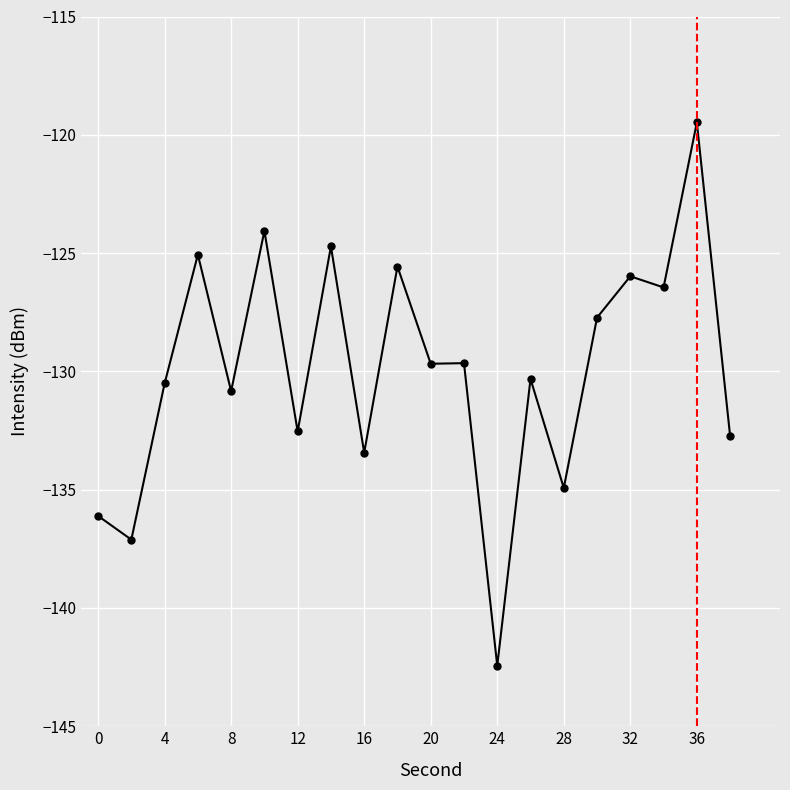

How many series are shown in this chart?

1